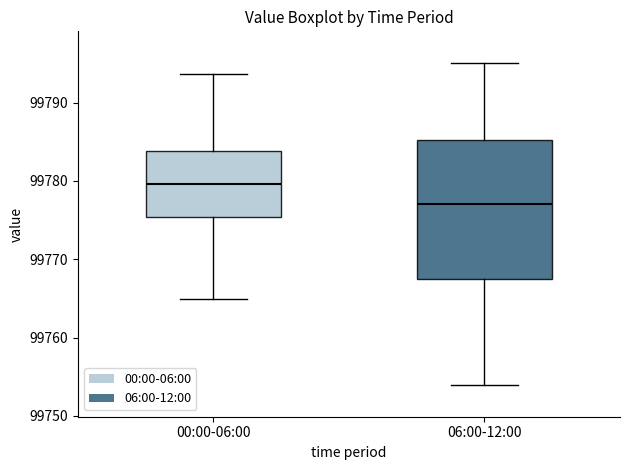

Where does the median line of the box for 06:00-12:00 sit on the y-axis? The values are not printed on the chart, so give them approximately, as read against the axis.

99777